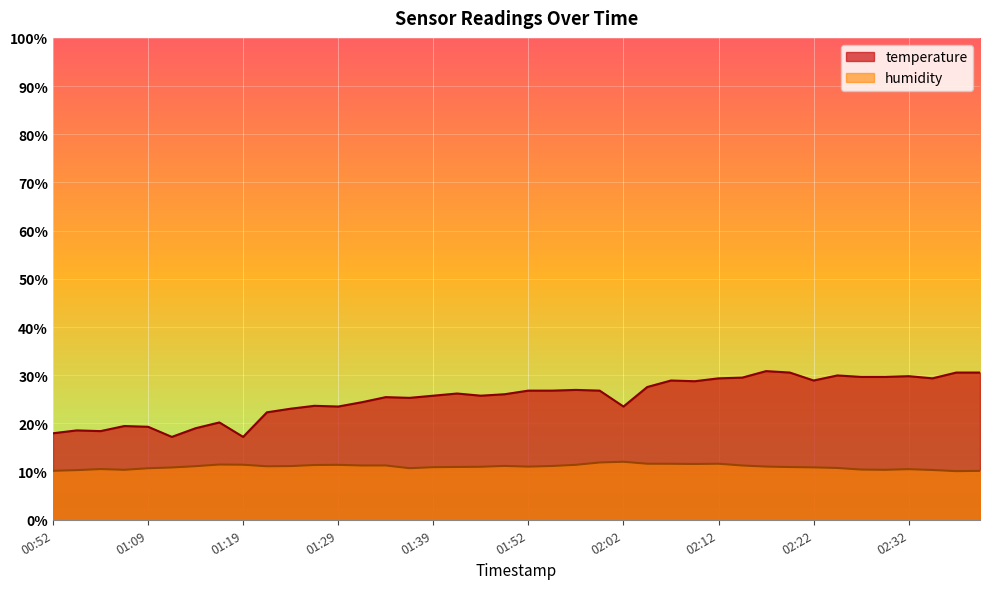

How many lines are shown in the chart?

2